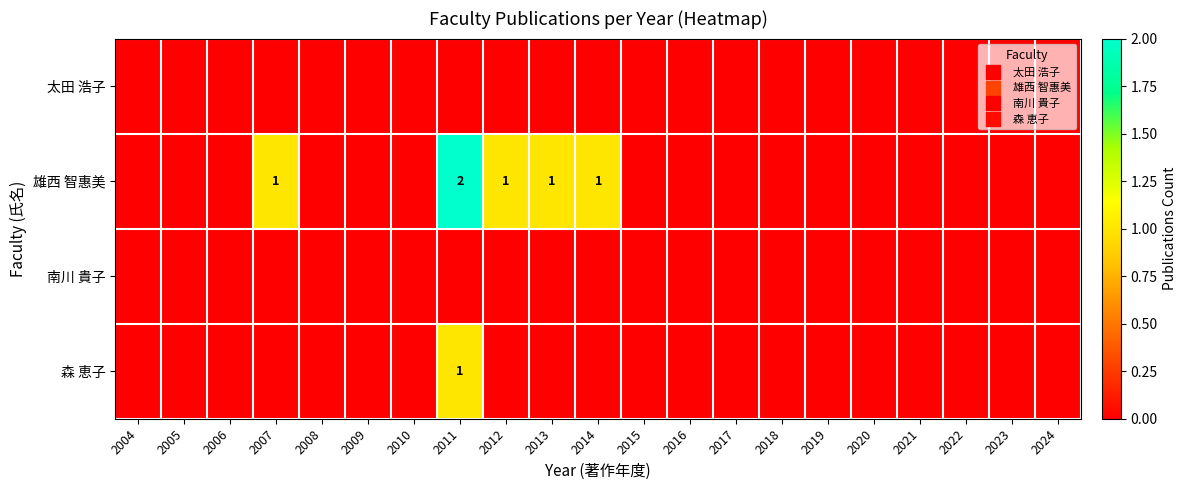

How many values in the 雄西 智惠美 series exceed 0?

5